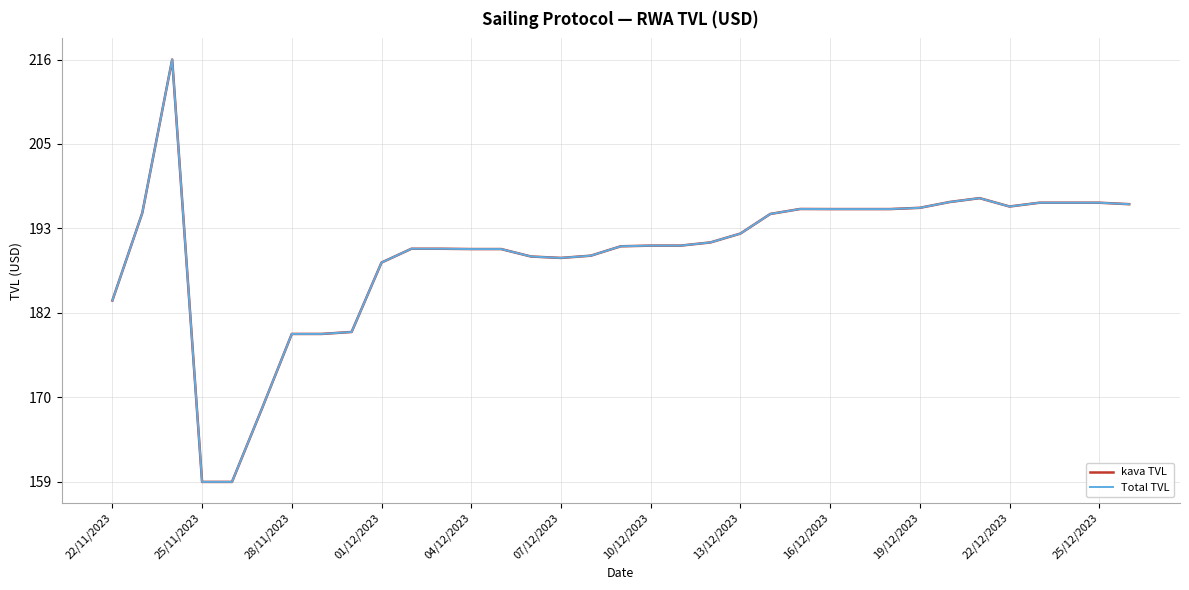

What is the maximum value for Total TVL?

216.0